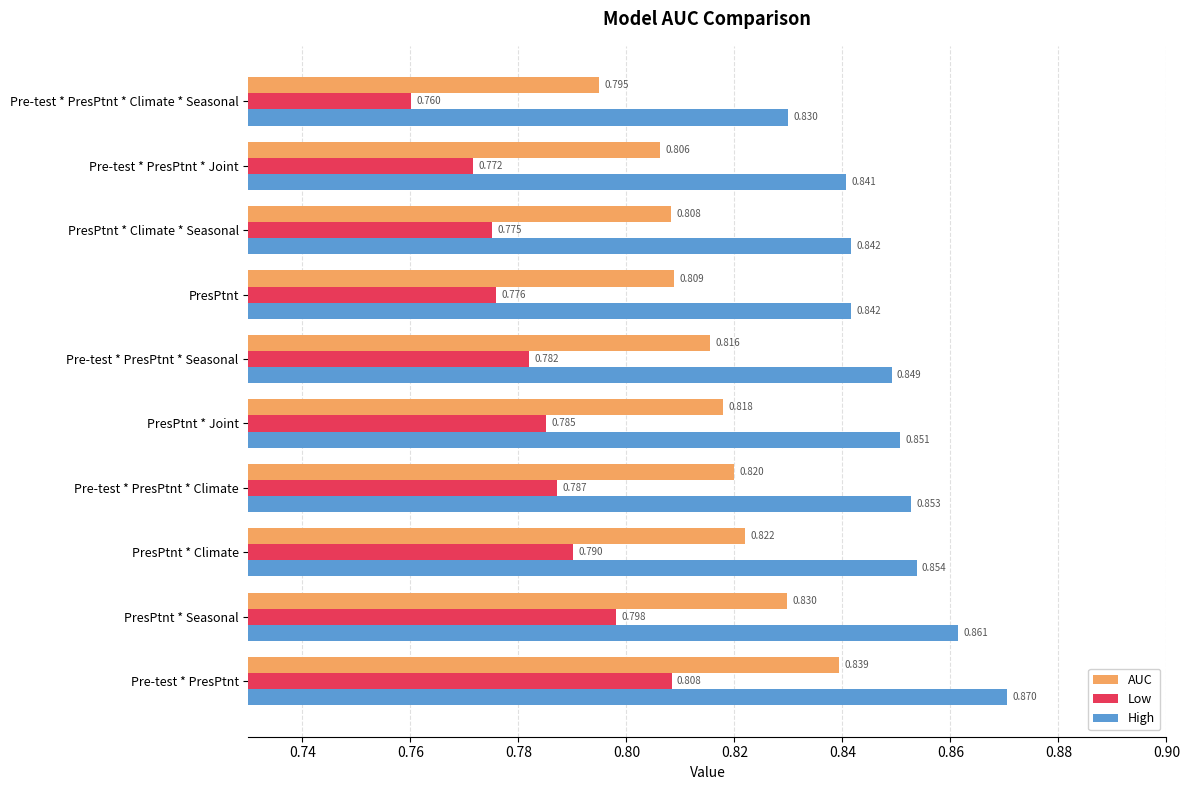

List the series in order of their peak value, highest first.

High, AUC, Low